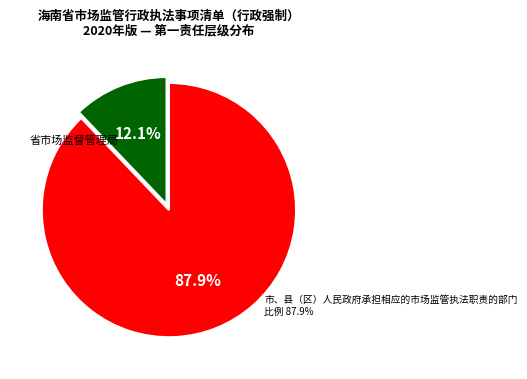

How many segments does this pie chart have?

2